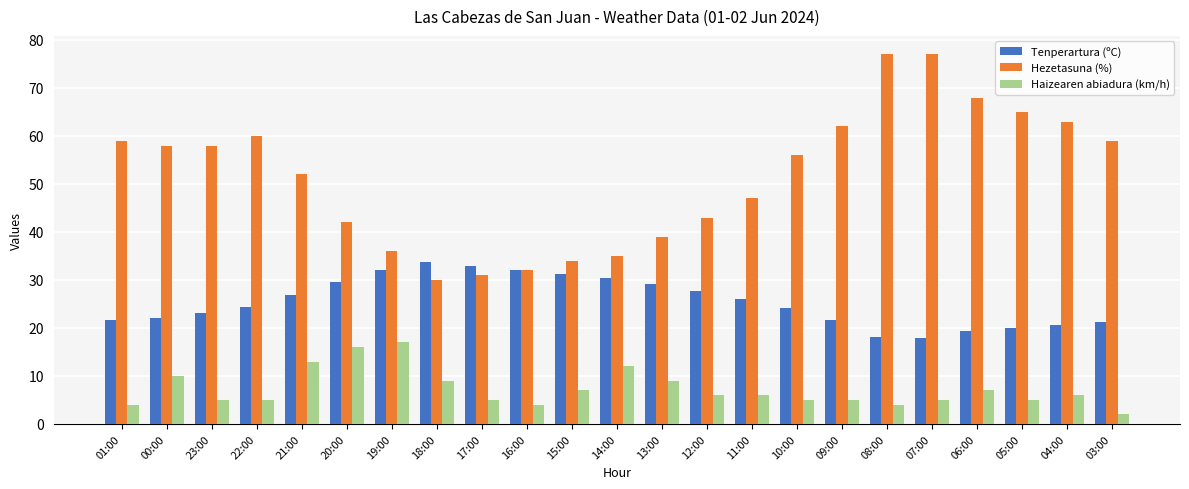

Where does the Haizearen abiadura (km/h) series first go above 6?

00:00